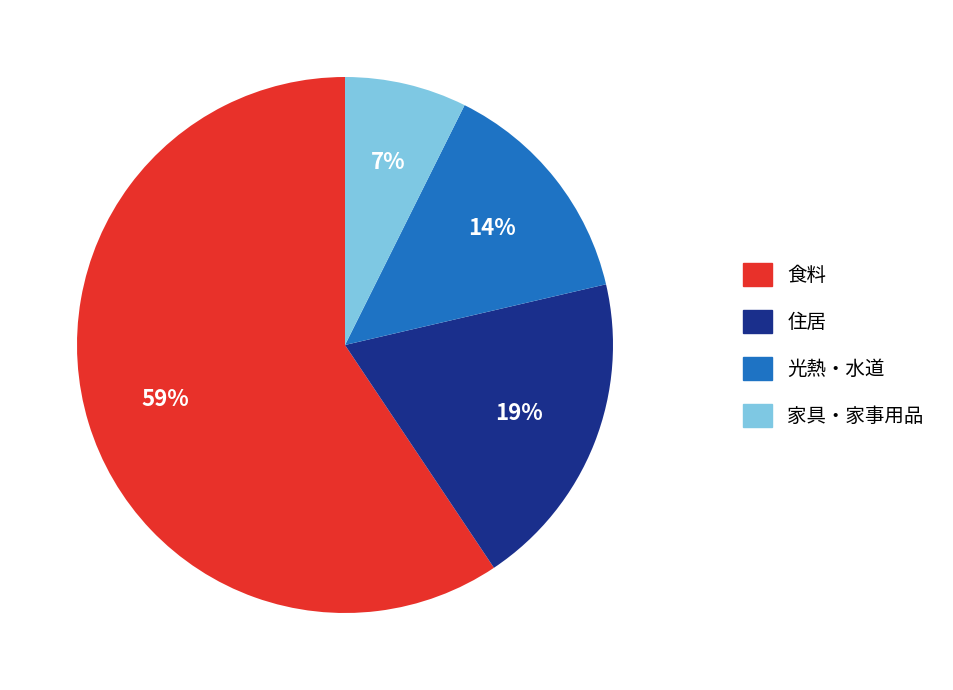

To the nearest percent, what portion does 住居 represent?

19%